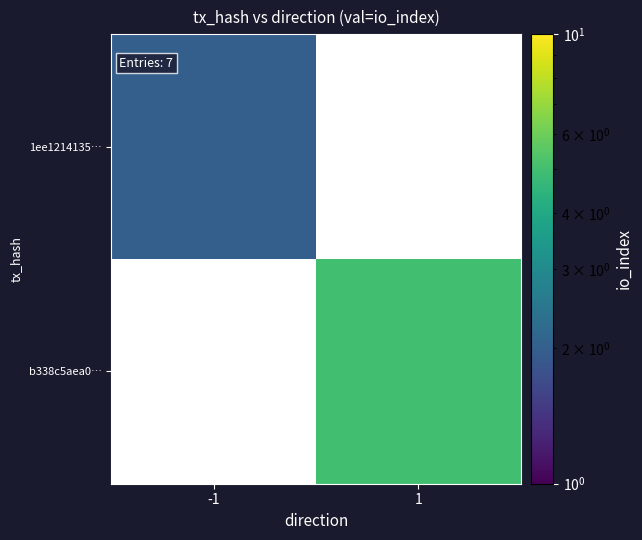

How many positive values does the 1ee1214135… series have?

1